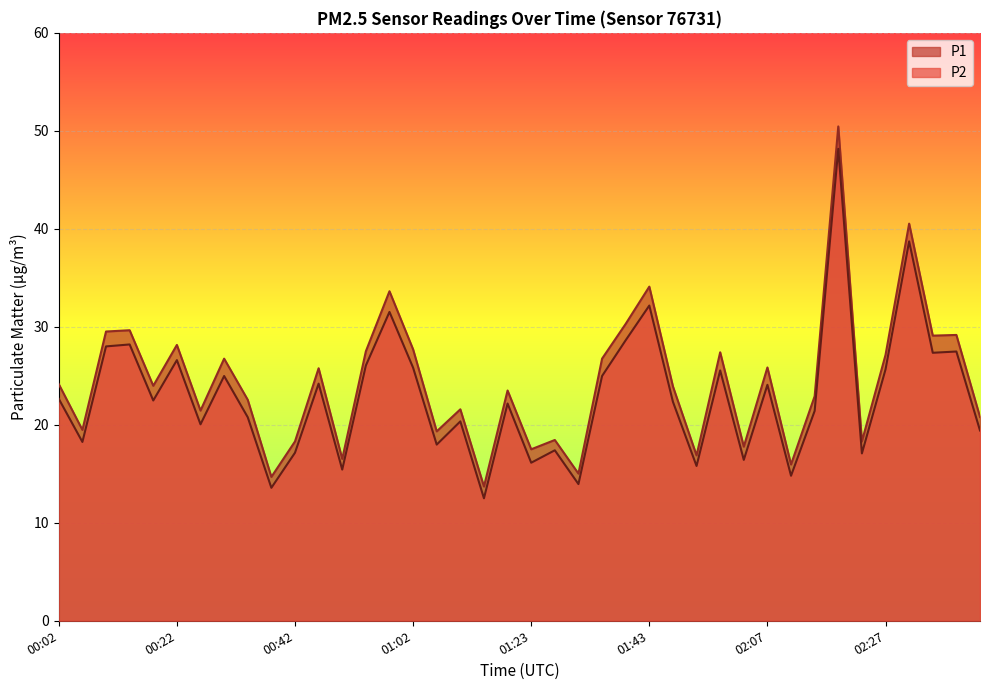

Which series has the largest total across all categories?

P1